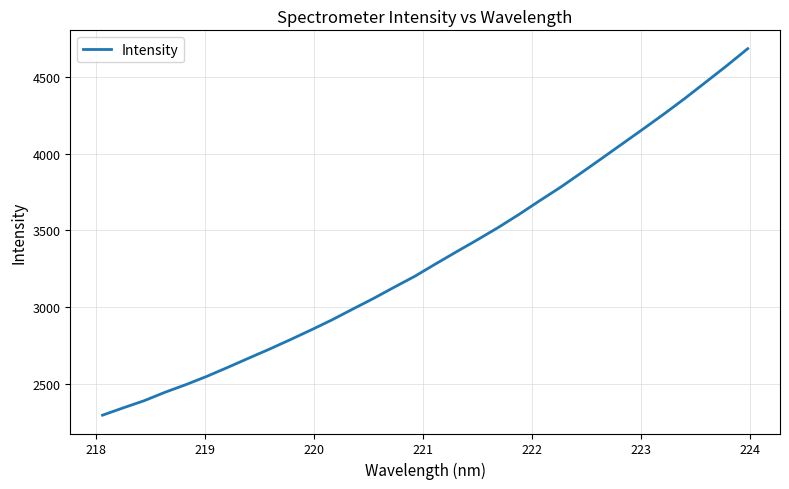

What is the maximum value shown in the chart?

4681.9